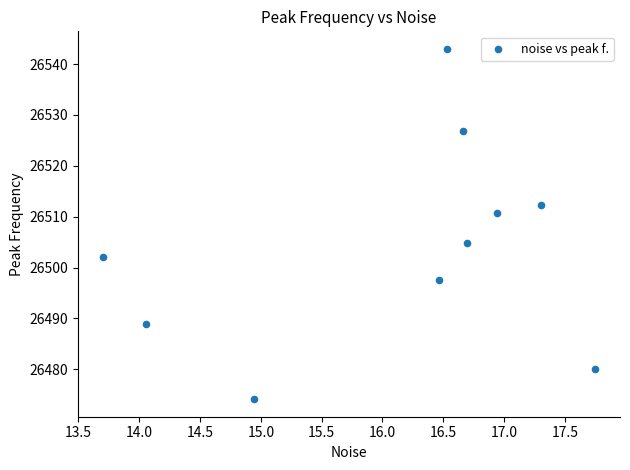

What is the average X value?

16.1